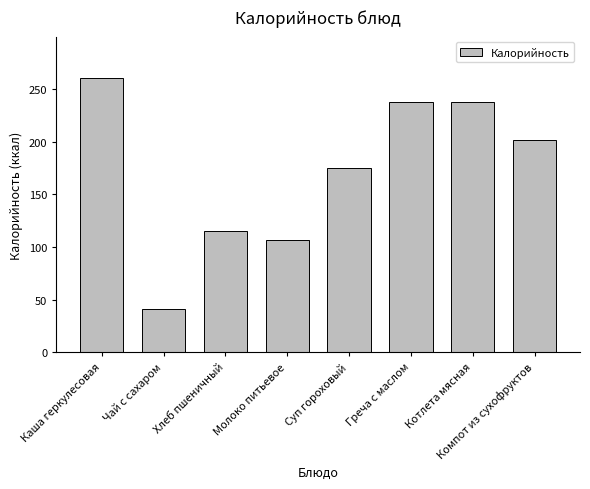

What is the value of the 7th bar from the left?

237.4